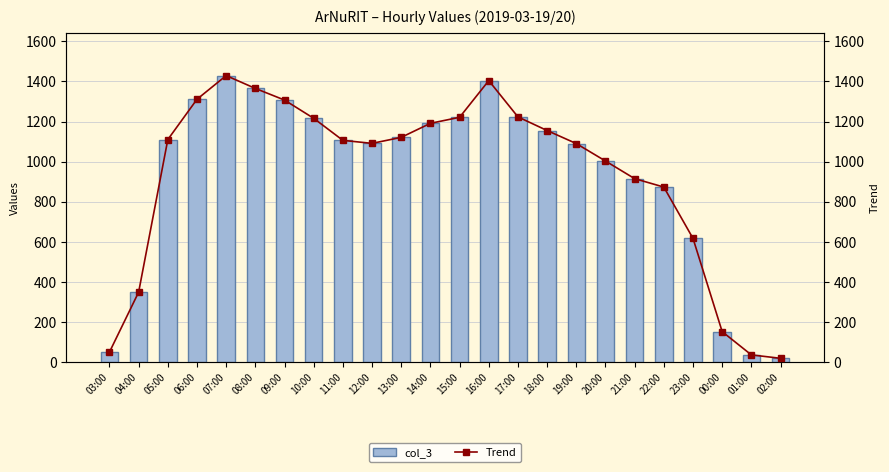

What is the approximate value of col_3 at 16:00, to the nearest 100?

1400